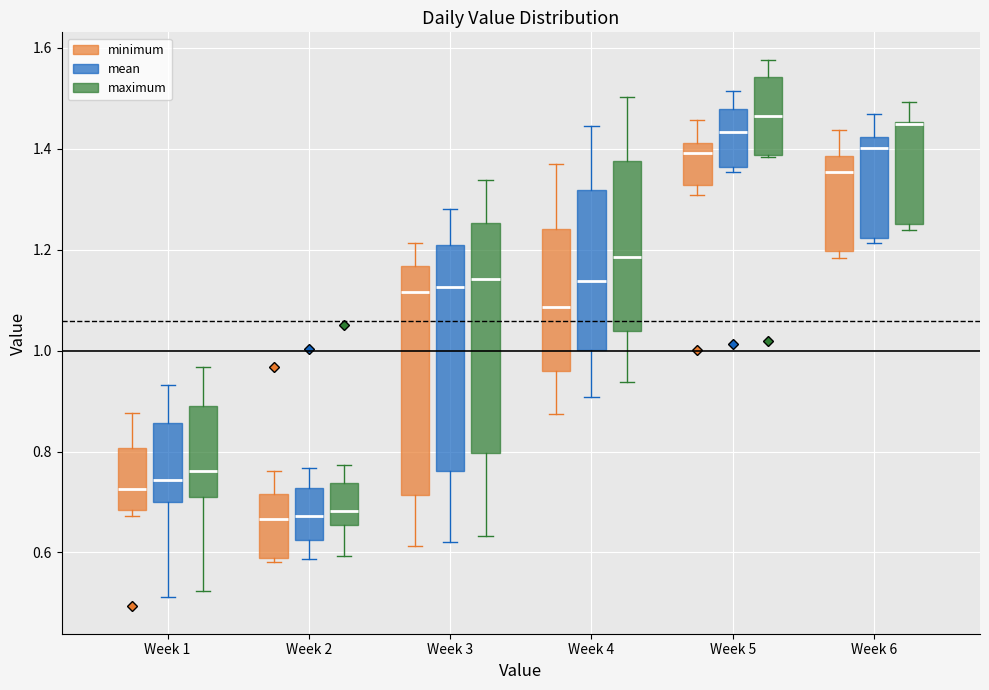

Where is the upper edge of the box for Week 1 (mean) on the y-axis? The values are not printed on the chart, so give them approximately, as read against the axis.

0.86